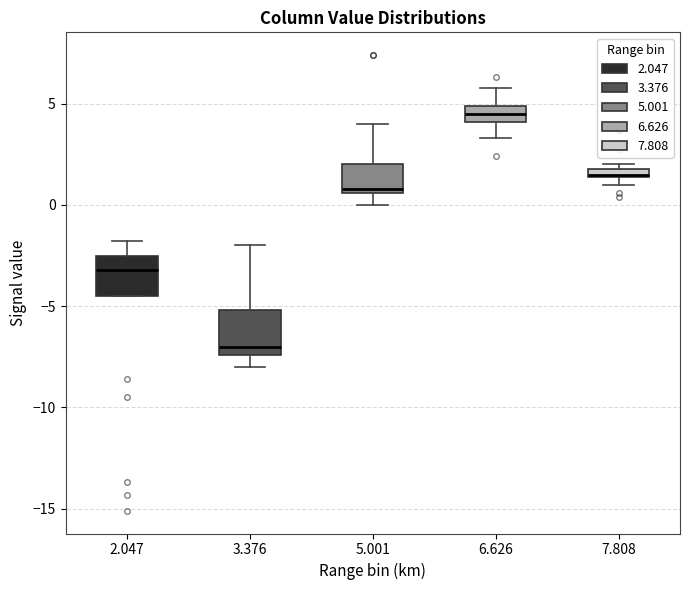

Where does the median line of the box at x = 6.626 sit on the y-axis? The values are not printed on the chart, so give them approximately, as read against the axis.

4.5